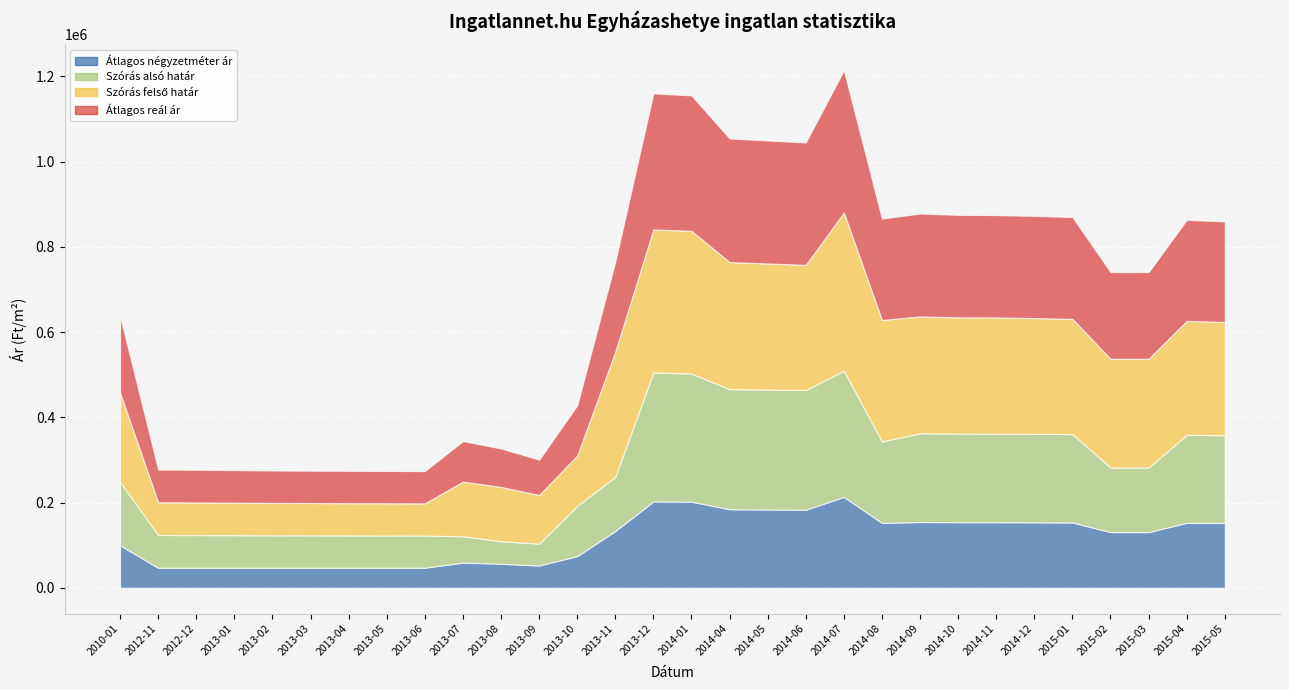

True or false: Átlagos reál ár and Szórás alsó határ cross at least once.

False